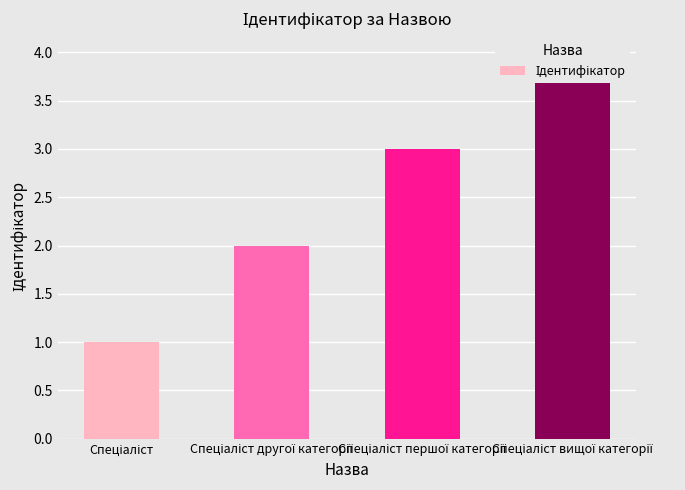

At which label is the value closest to 2?

Спеціаліст другої категорії